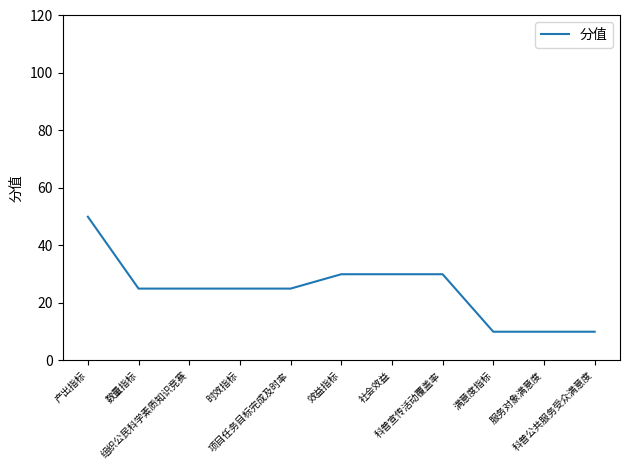

What is the smallest value displayed?

10